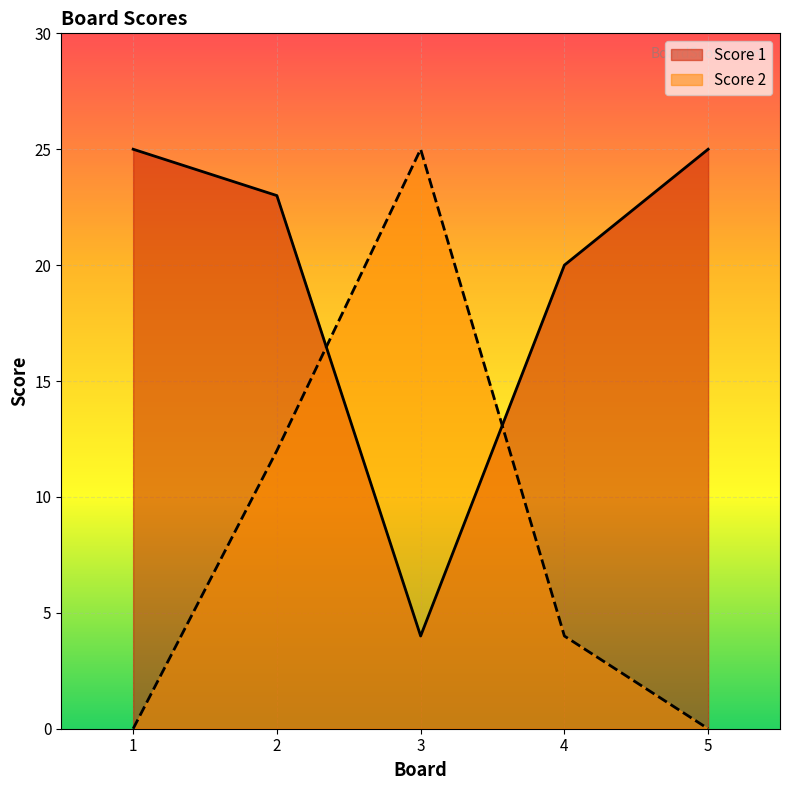

Where is the first local minimum for Score 1?

3